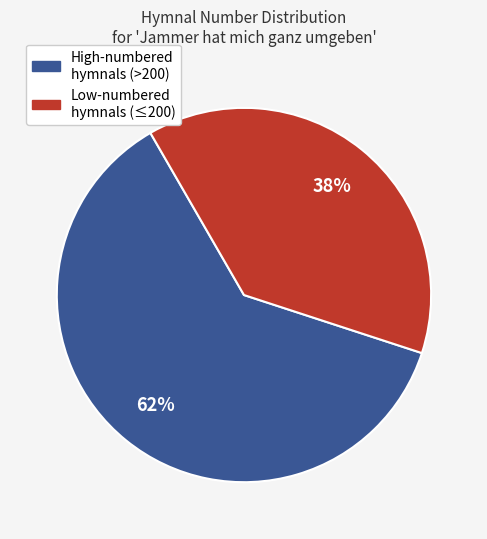

Is there a majority slice in this chart?

Yes